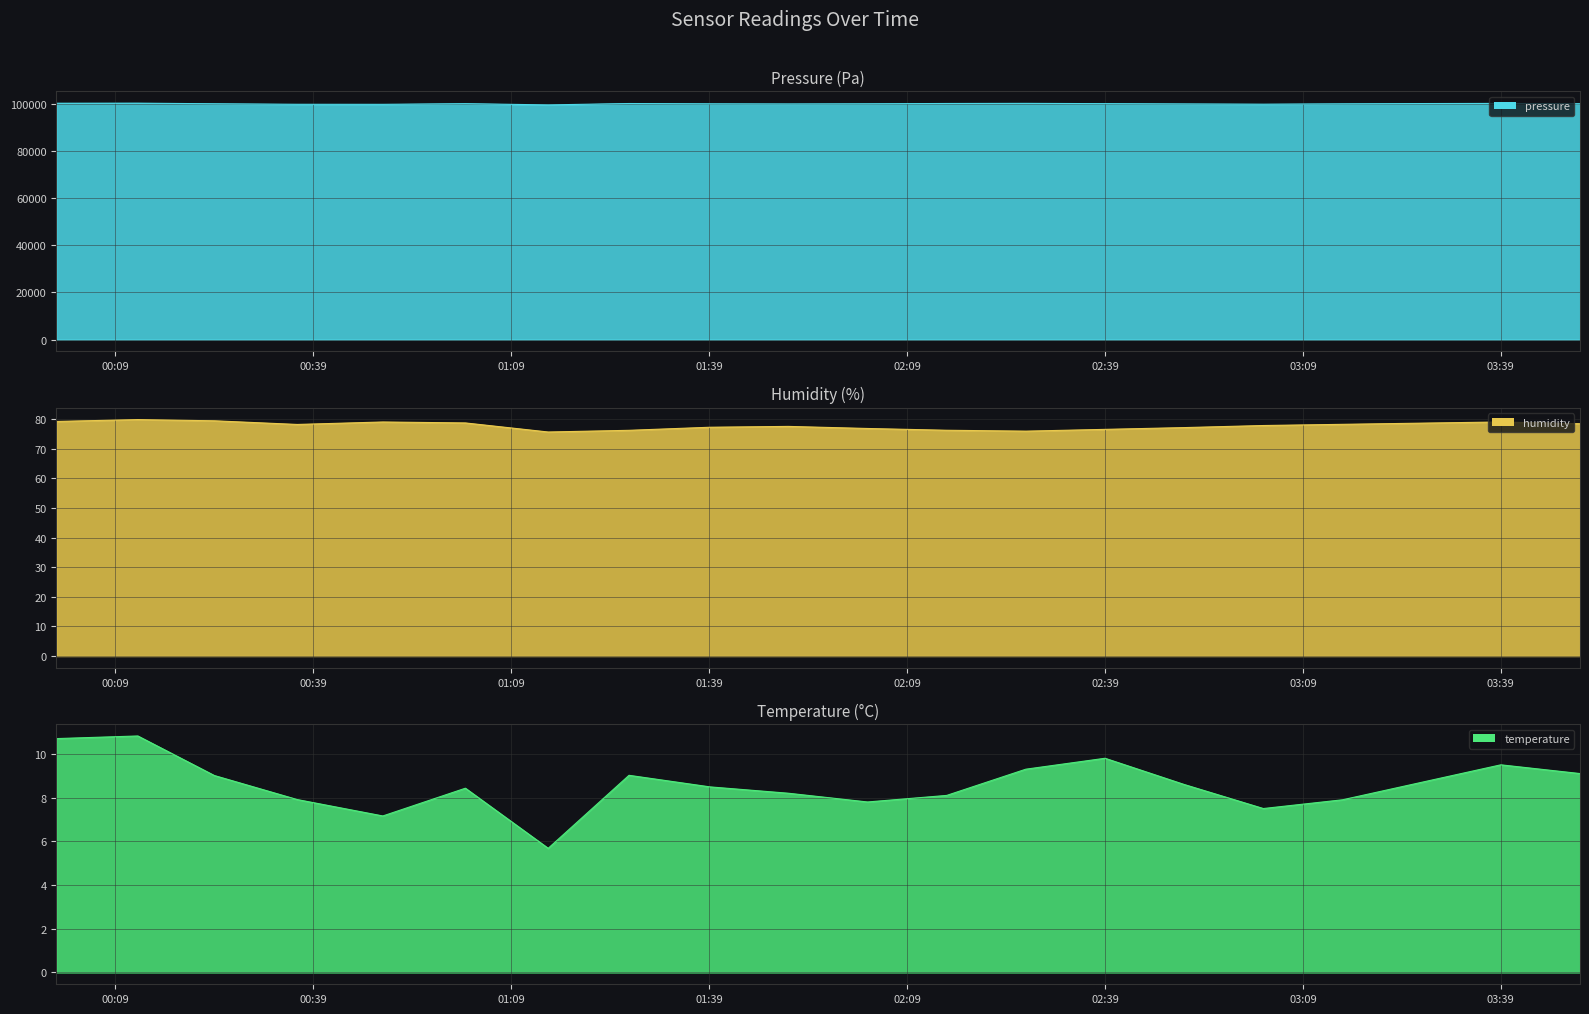

What is the label of the 4th point from the left?

2022-12-29T00:36:34